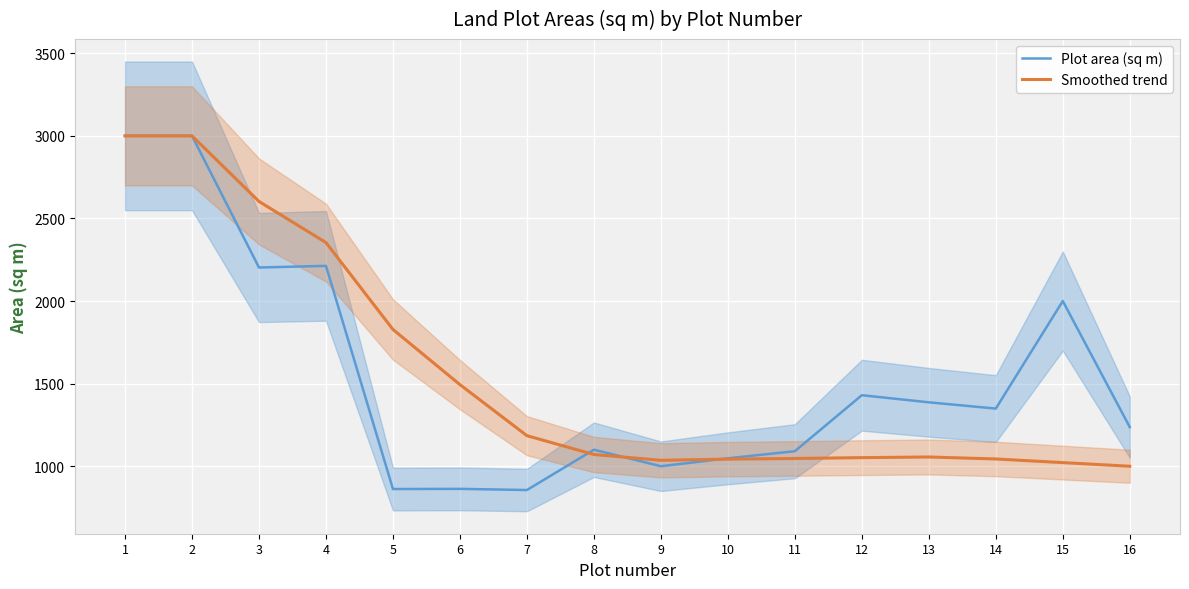

In Plot area (sq m), how many points are higher than both neighbors (excluding endpoints)?

5